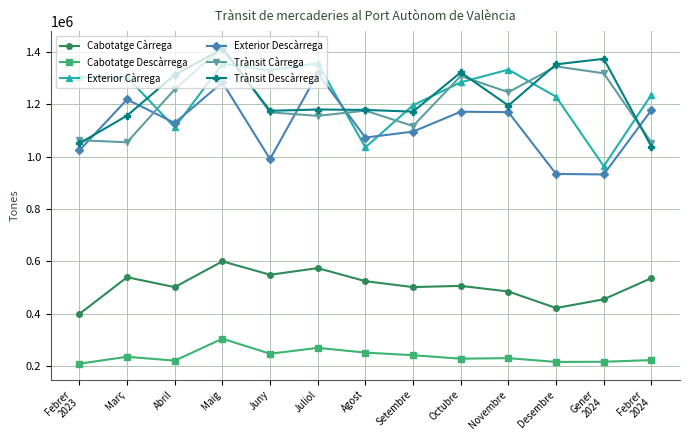

What is the average value of the Trànsit Descàrrega series?

1224286